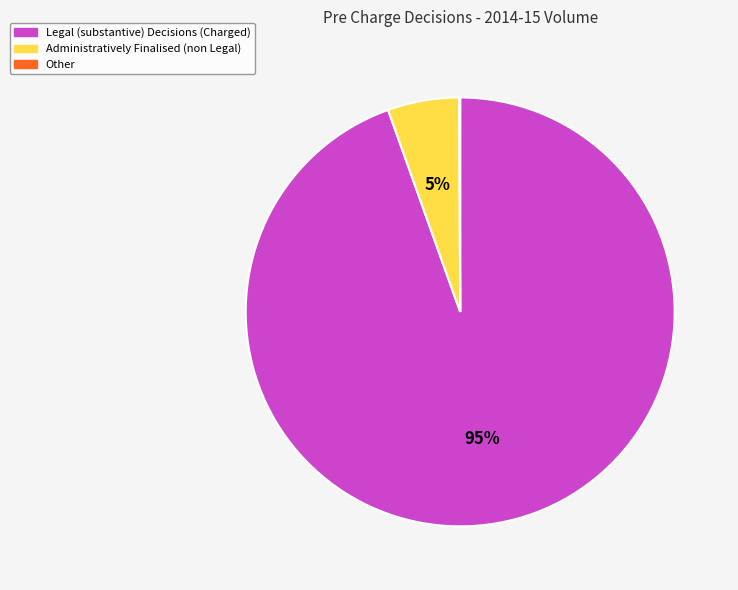

What is the largest slice in the pie chart?

Legal (substantive) Decisions (Charged)